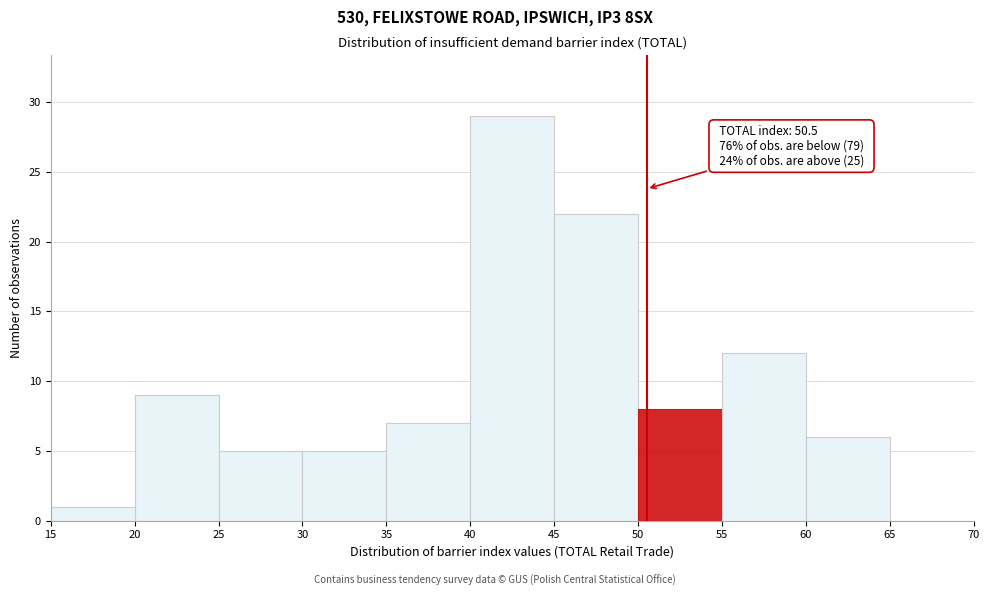

Over which range of the x-axis is the bar tallest?

40 to 45